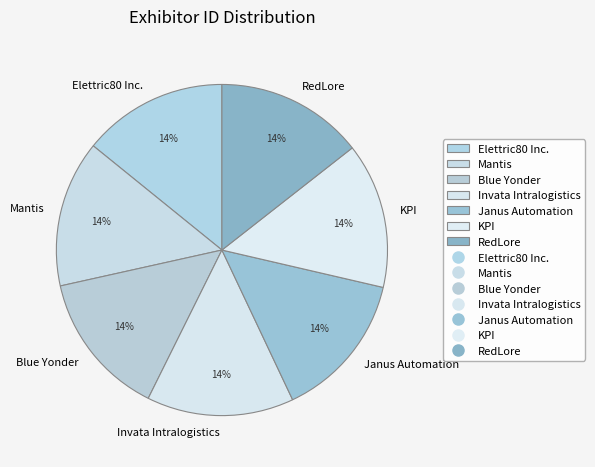

The Elettric80 Inc. slice represents 14% of the pie. True or false?

True